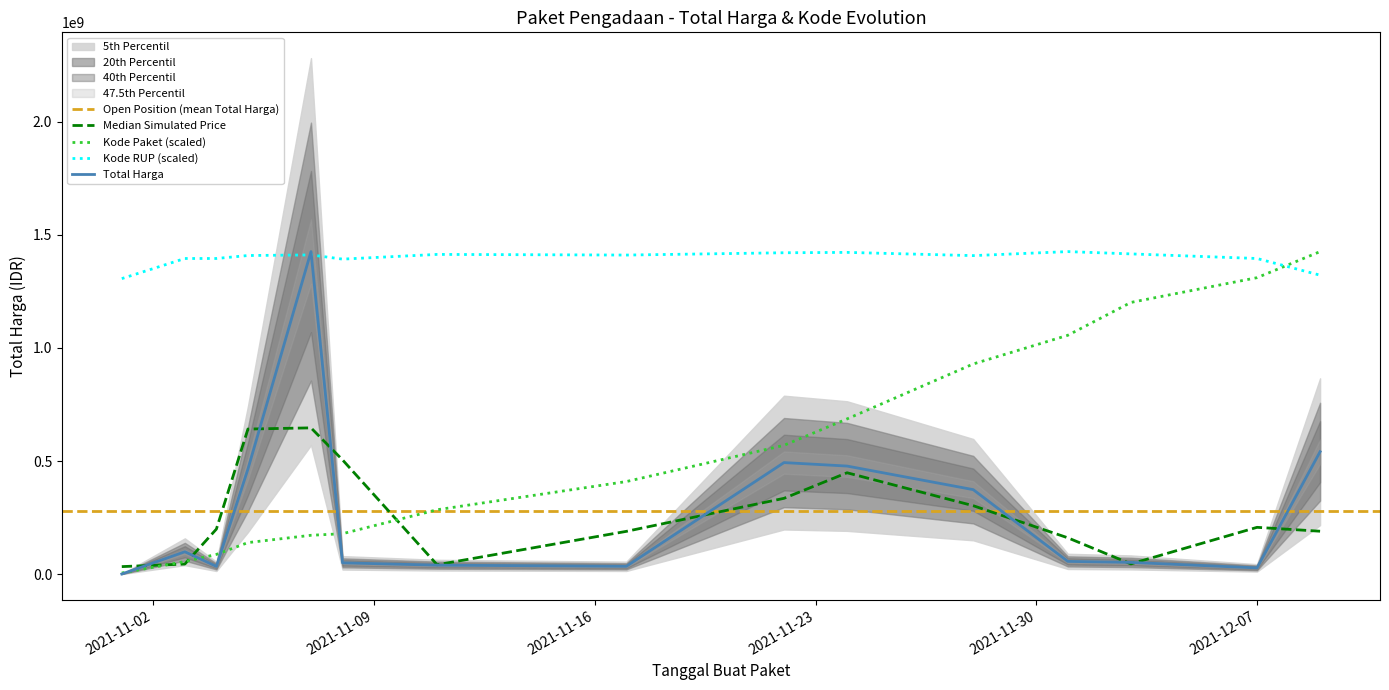

The value of Total Harga at 2021-11-11 is 39440000.0. True or false?

True